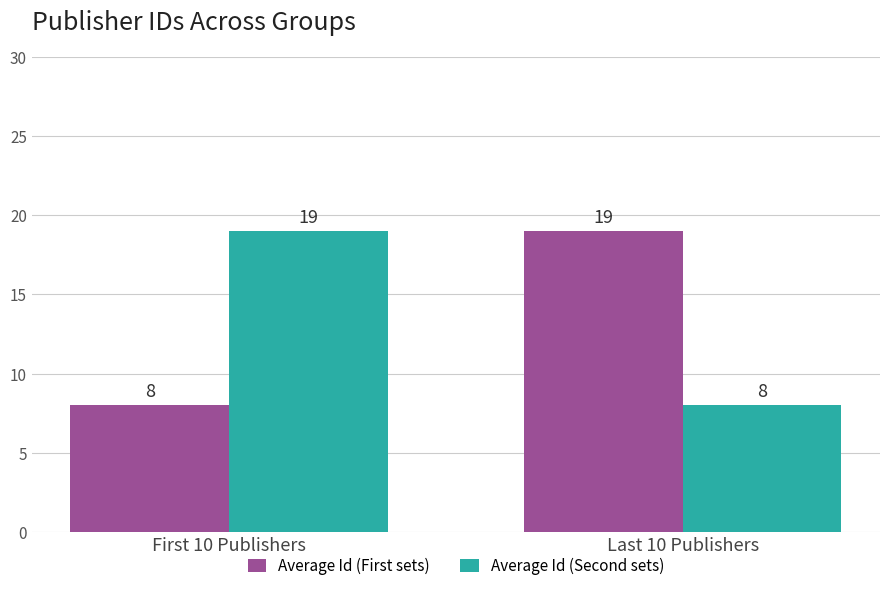

Reading right to left, list all the values displayed in this chart.

Average Id (First sets): 19	8
Average Id (Second sets): 8	19